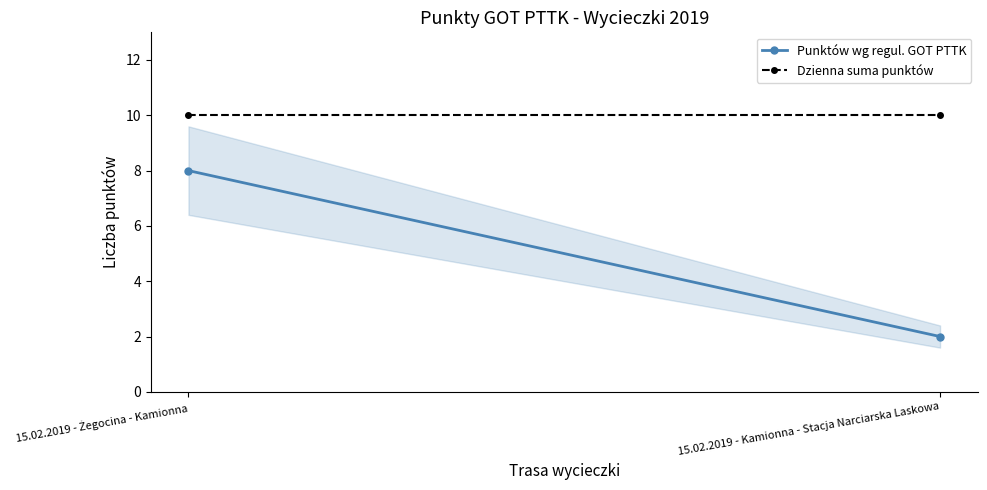

Reading left to right, what are all the values shown in this chart?

Punktów wg regul. GOT PTTK: 8	2
Dzienna suma punktów: 10	10